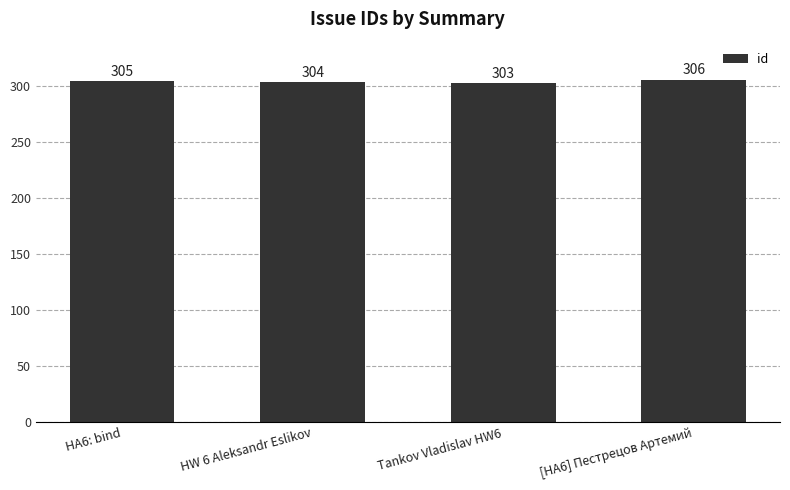

What is the difference between the values at HW 6 Aleksandr Eslikov and Tankov Vladislav HW6?

1